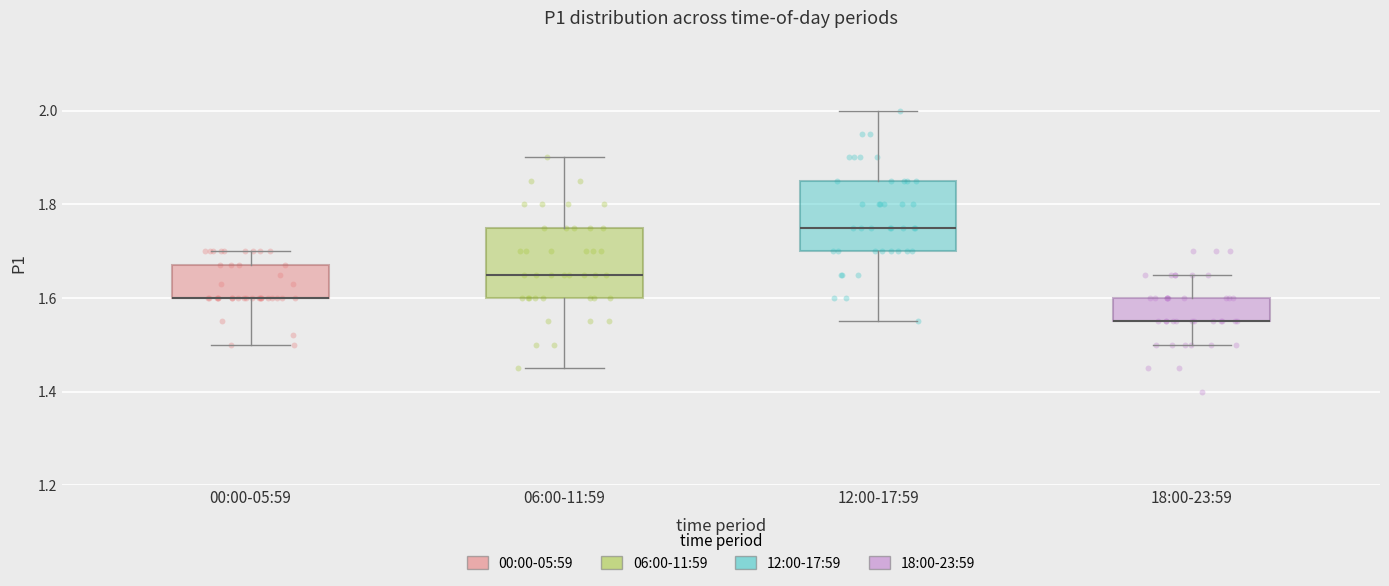

Reading left to right, read every box against the y-axis: the position of its median line, the range the box covers, and the ends of its whiskers. The values are not printed on the chart, so give them approximately, as read against the axis.

00:00-05:59: median 1.60 (drawn on the box's lower edge), box 1.60 to 1.68, whiskers 1.50 to 1.70
06:00-11:59: median 1.66, box 1.60 to 1.76, whiskers 1.46 to 1.90
12:00-17:59: median 1.76, box 1.70 to 1.86, whiskers 1.56 to 2.00
18:00-23:59: median 1.56 (drawn on the box's lower edge), box 1.56 to 1.60, whiskers 1.50 to 1.66